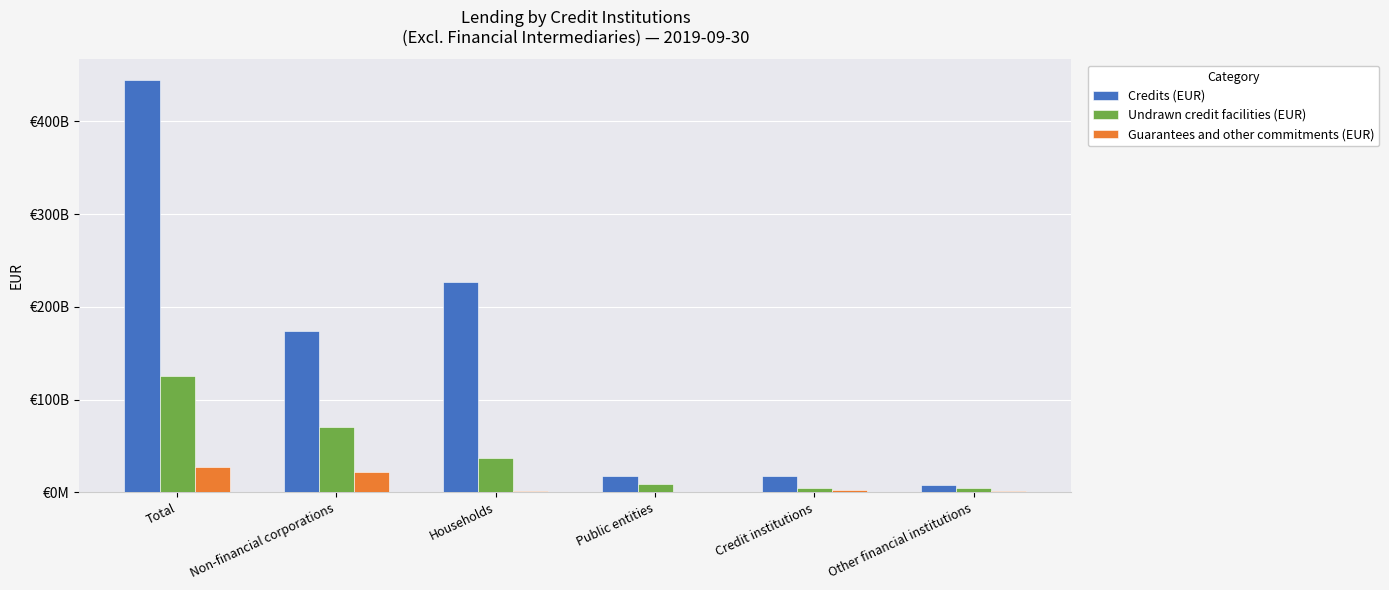

At which label does Credits (EUR) reach its peak?

Total